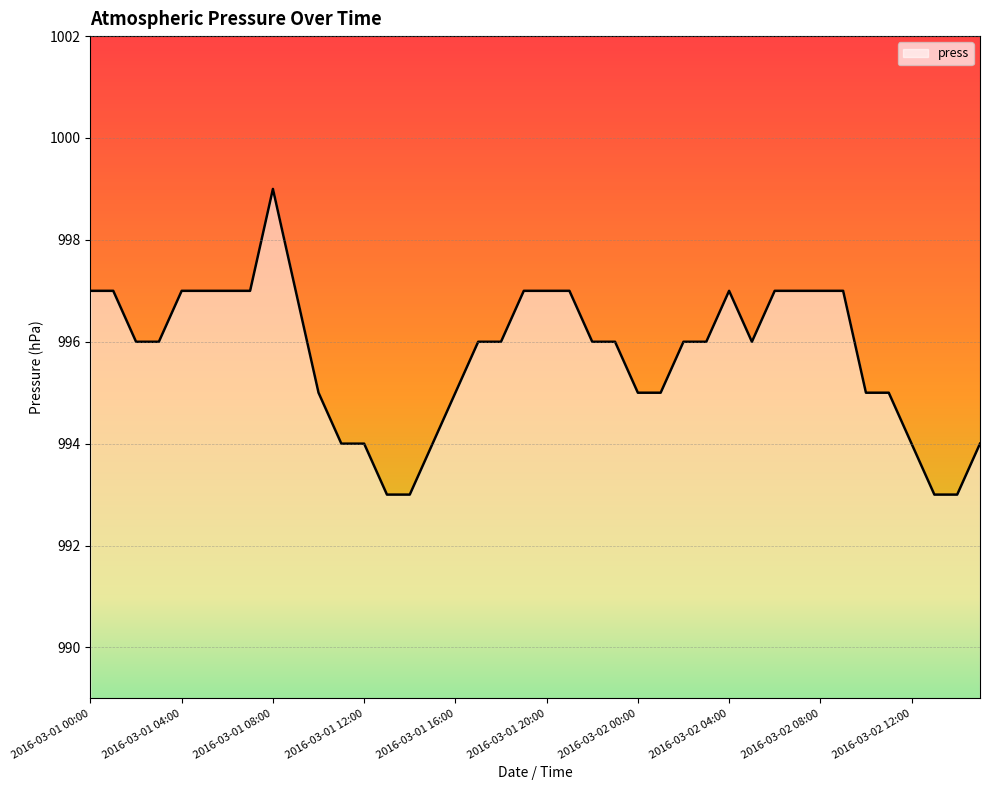

What is the minimum value shown in the chart?

993